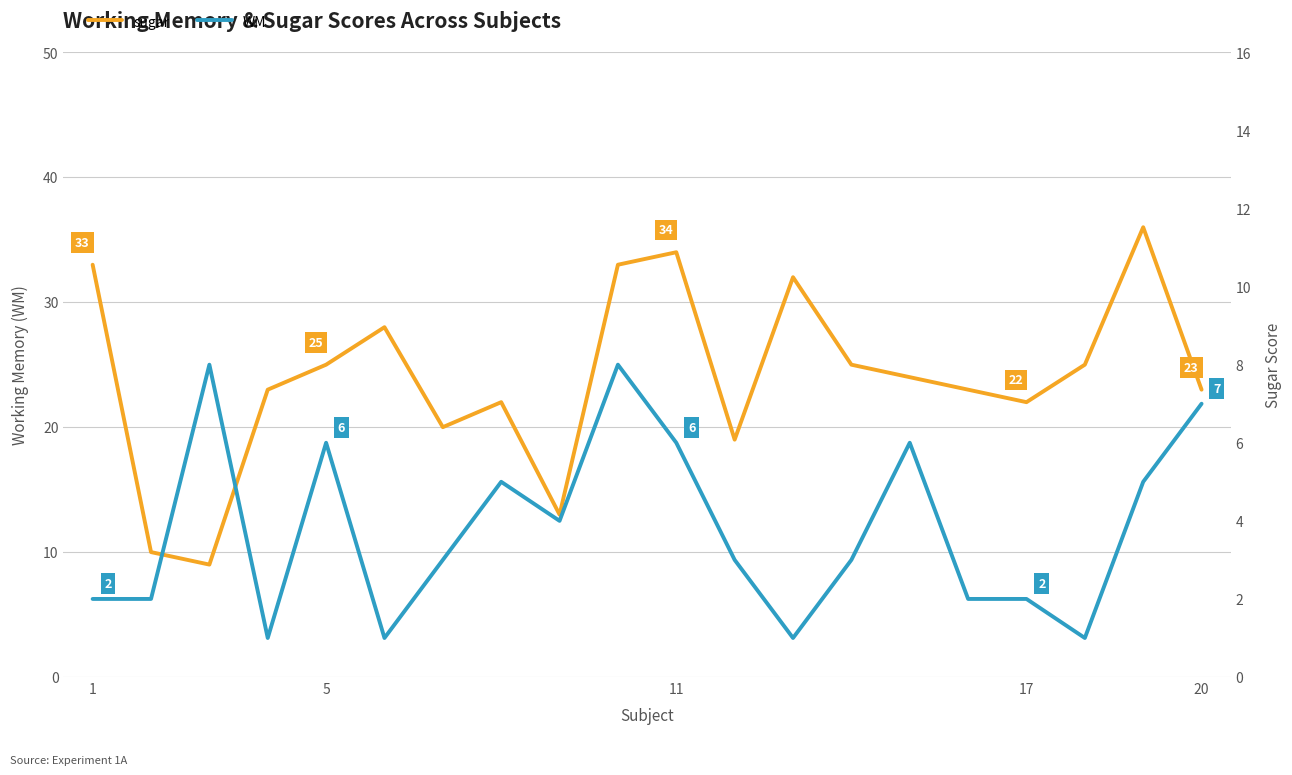

What is the lowest value of the sugar series?

9